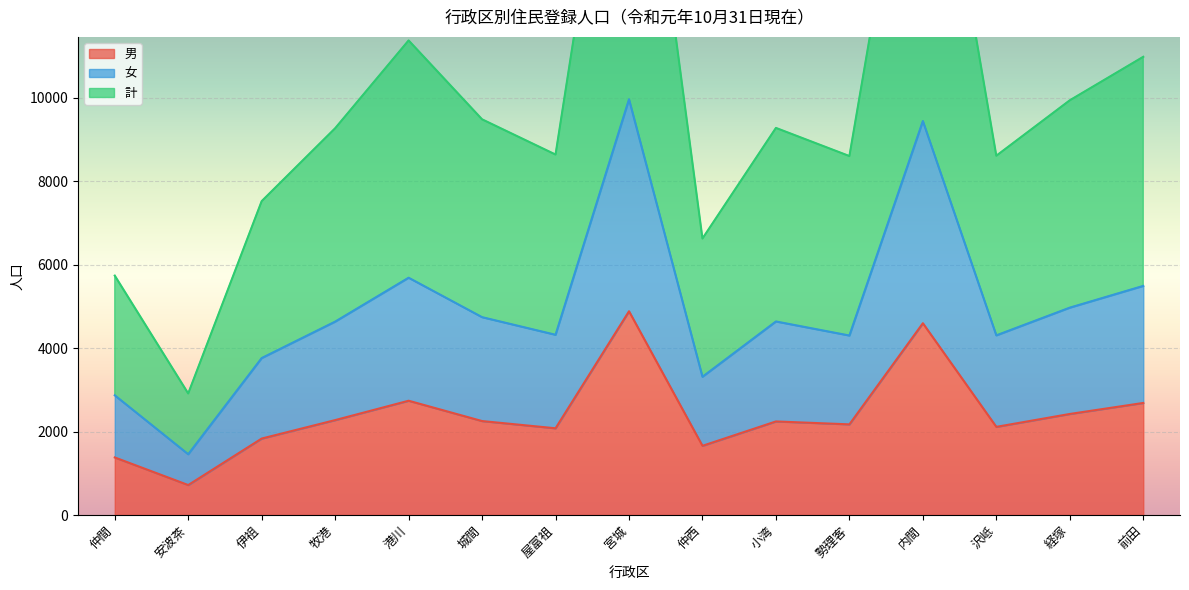

Count the number of categories in the chart.

15